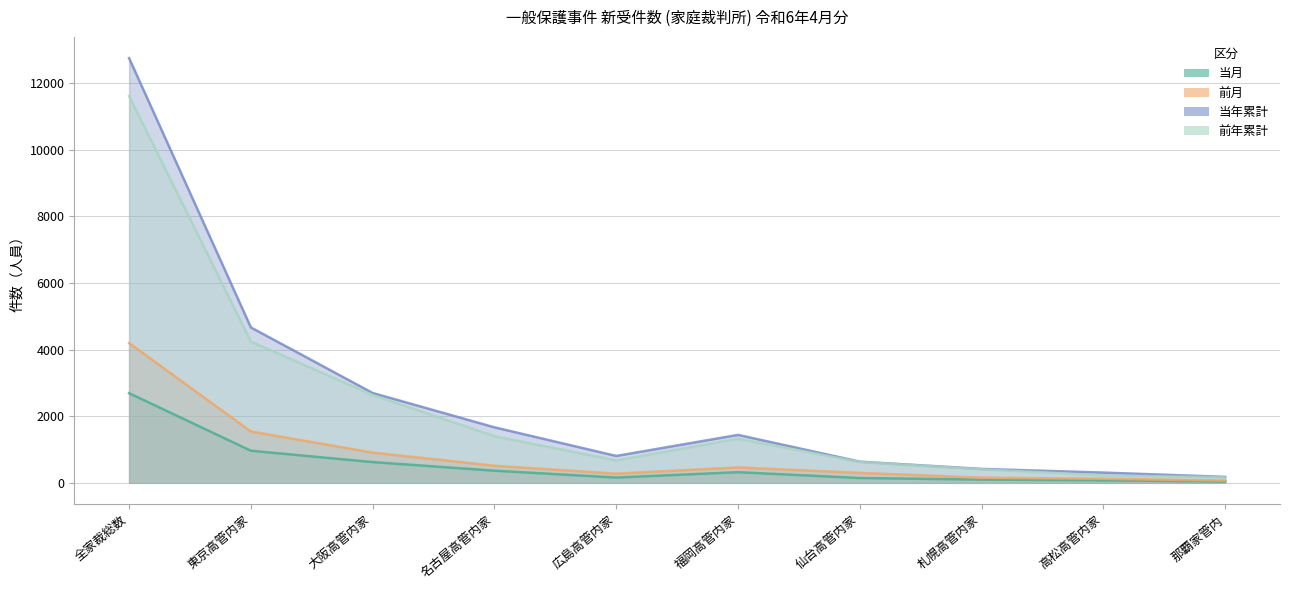

Where does the 前月 series first go above 463?

全家裁総数